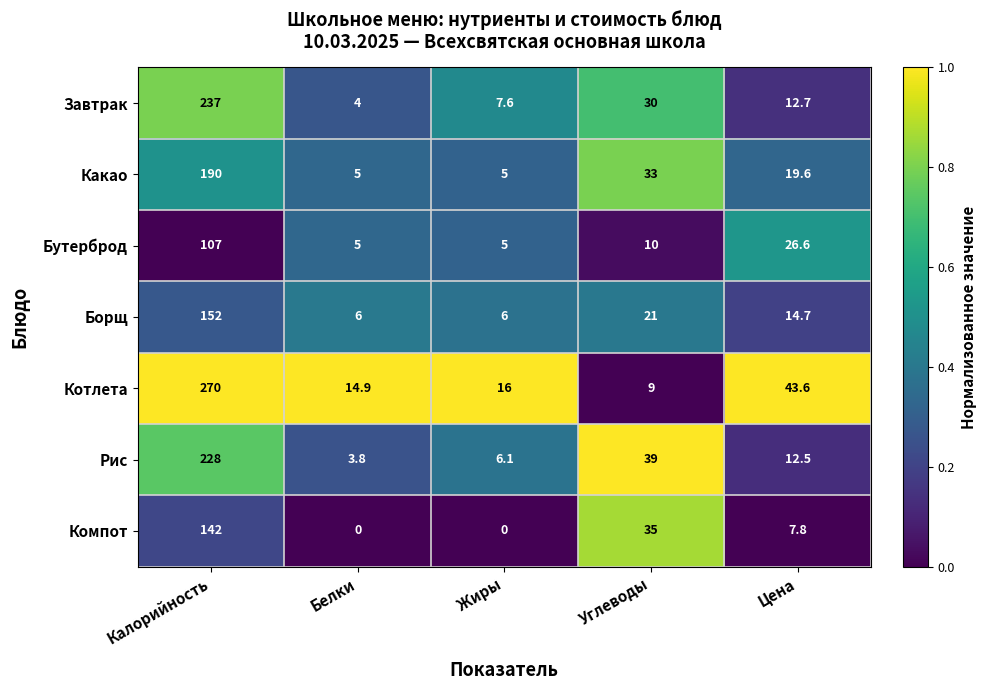

Which series has the widest spread of values?

Котлета